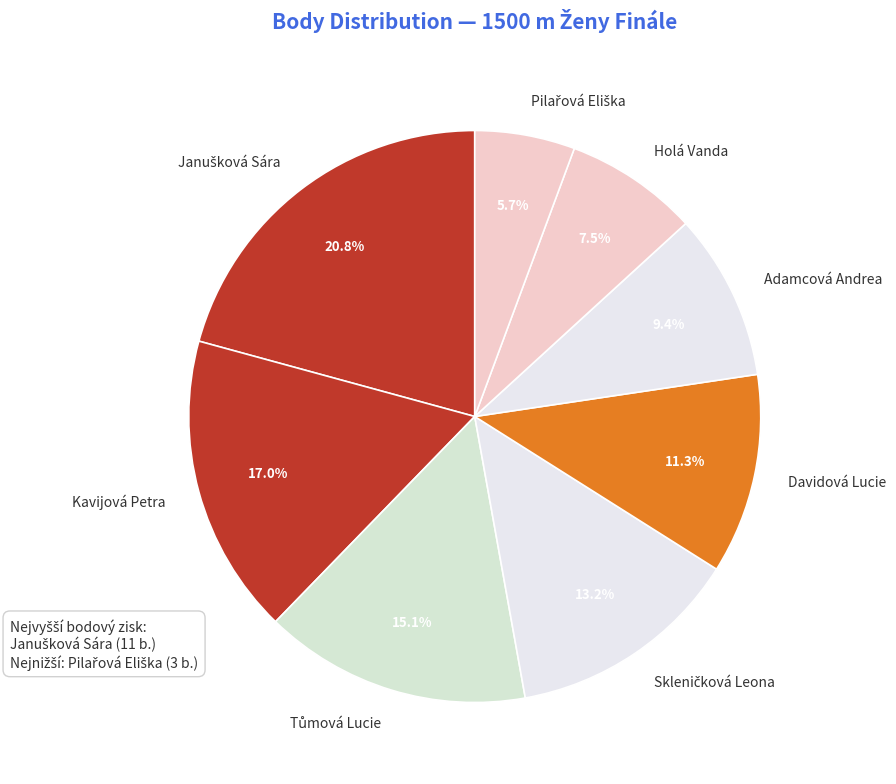

Is there any slice that represents more than half of the pie?

No